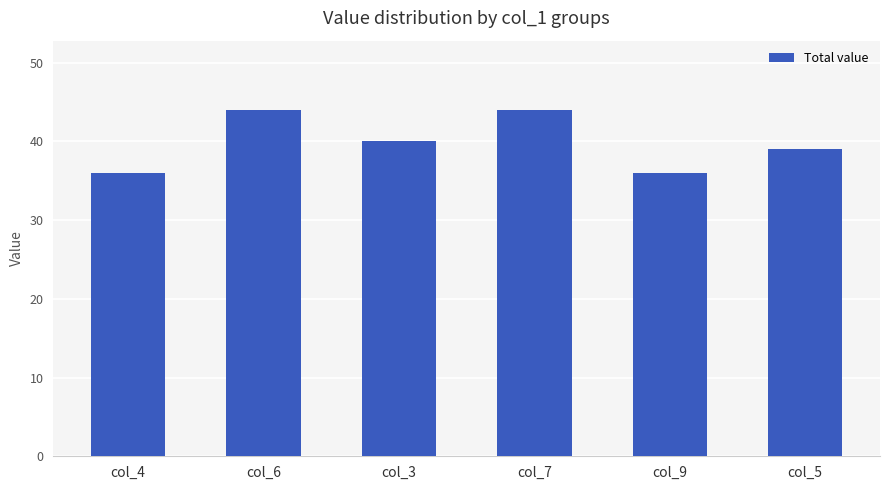

What is the difference between the second highest and second lowest values?

8